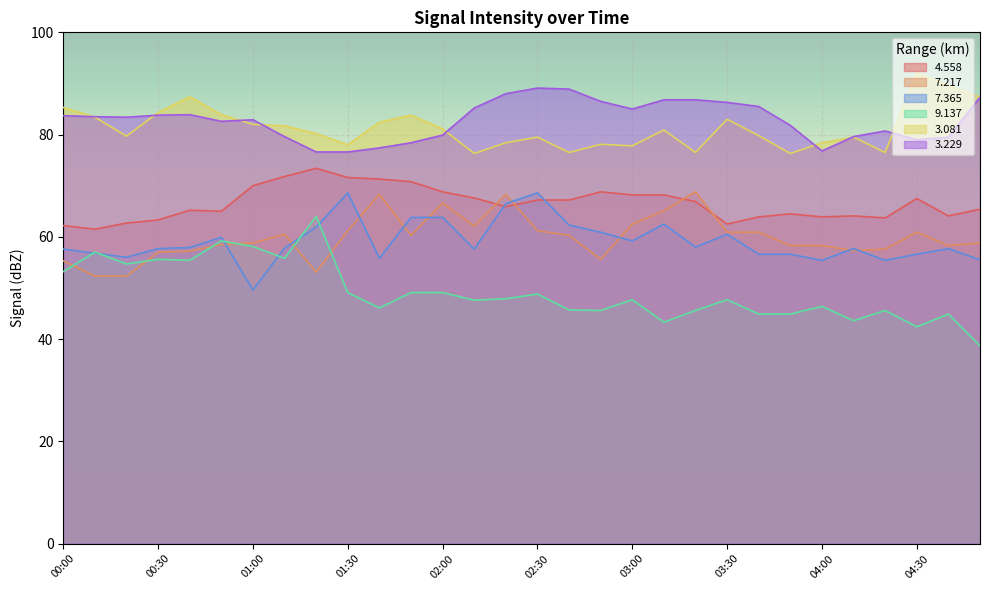

How many values in the   4.558 series are below 66?

15